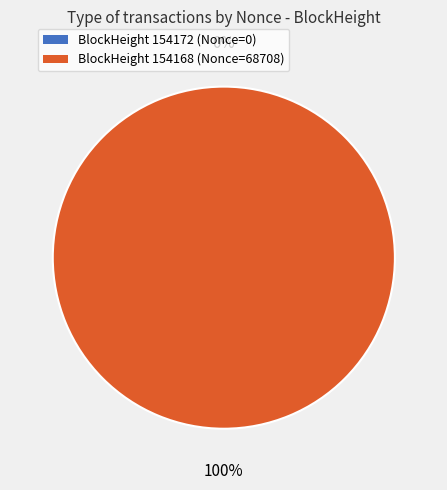

Which category has the smallest portion of the pie?

154172